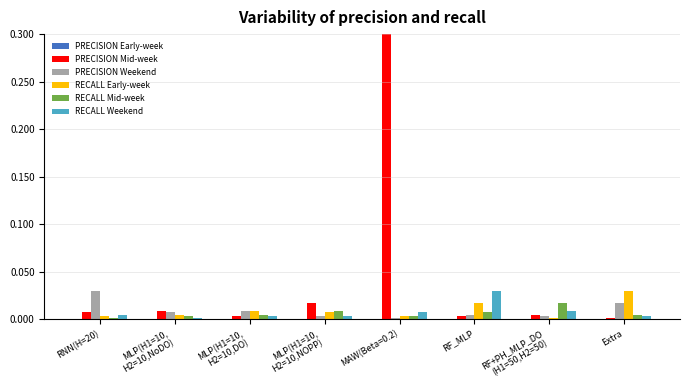

How many groups of bars are there?

8